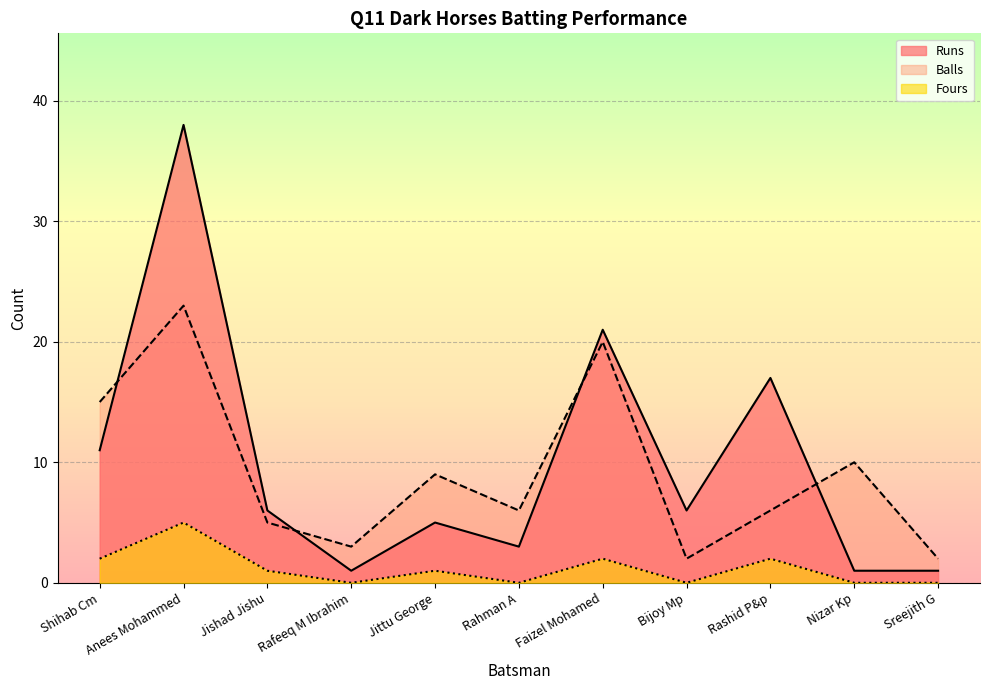

What are all the series names shown in the legend?

Runs, Balls, Fours